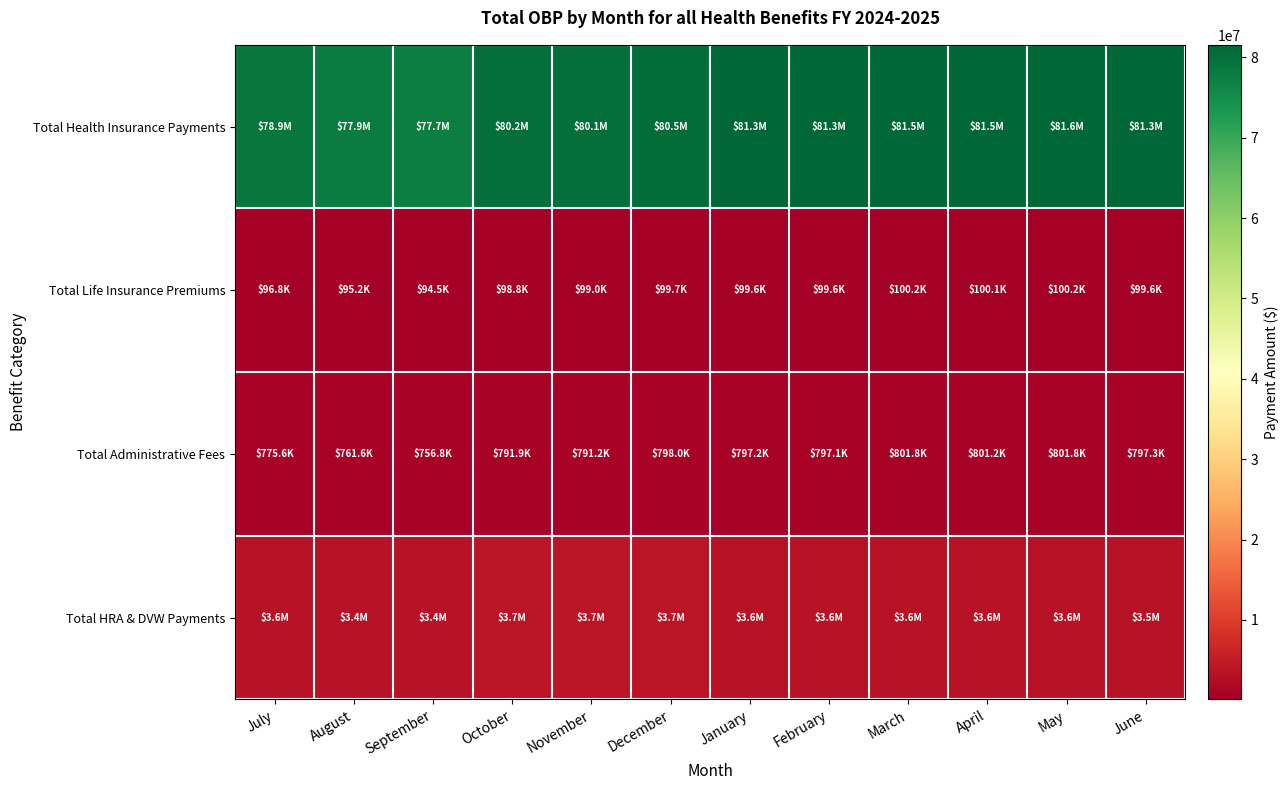

What is the smallest value displayed?

94460.0